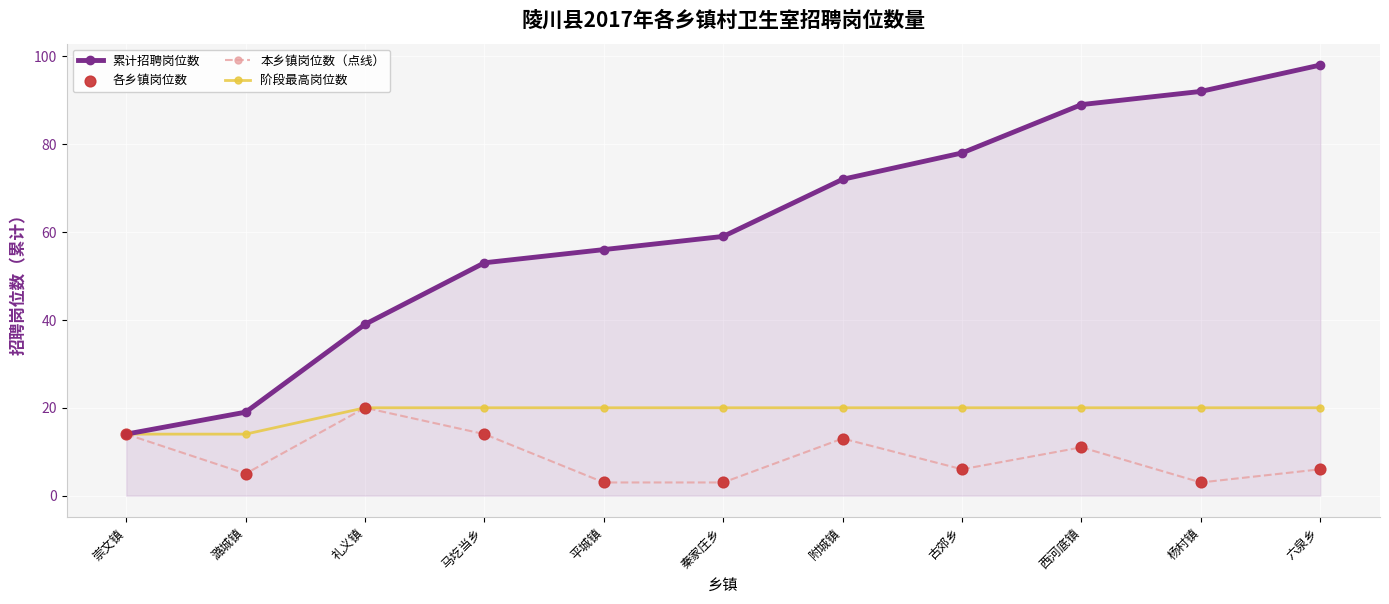

Is the value of 阶段最高岗位数 at 马圪当乡 greater than the value of 累计招聘岗位数 at 平城镇?

No